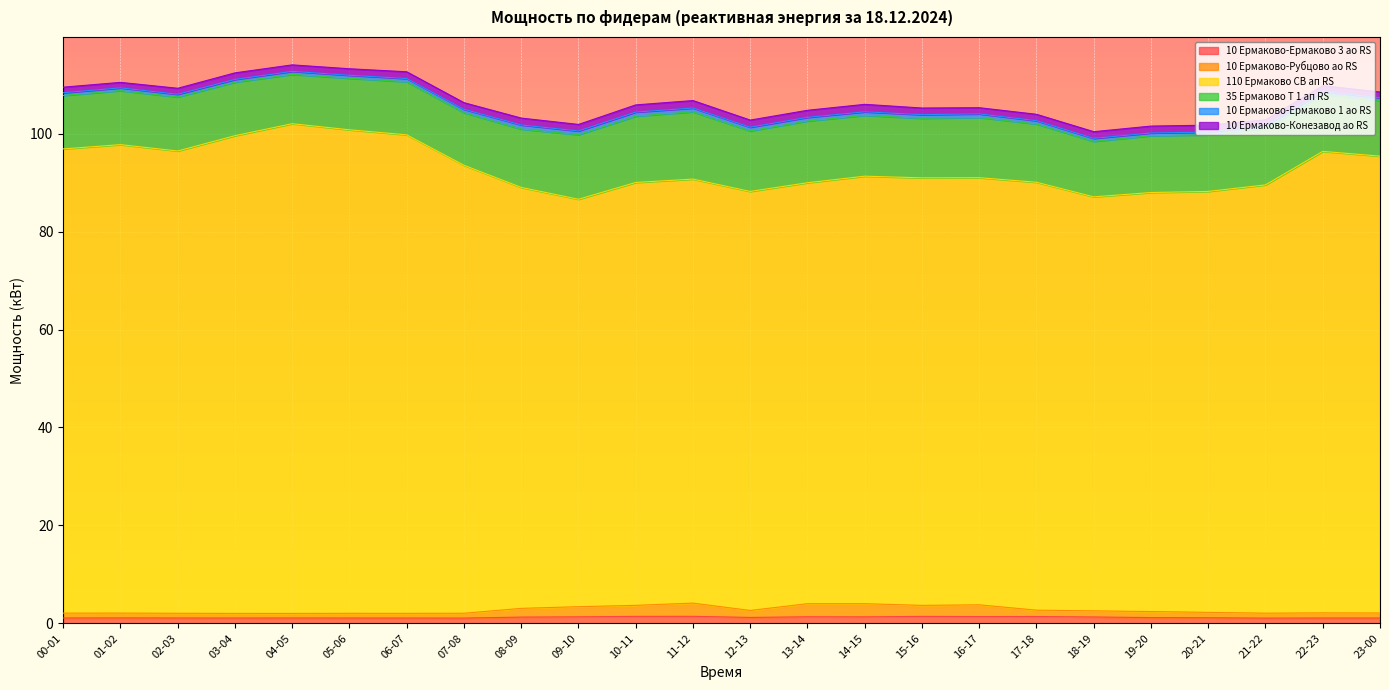

How many data points does each series have?

24